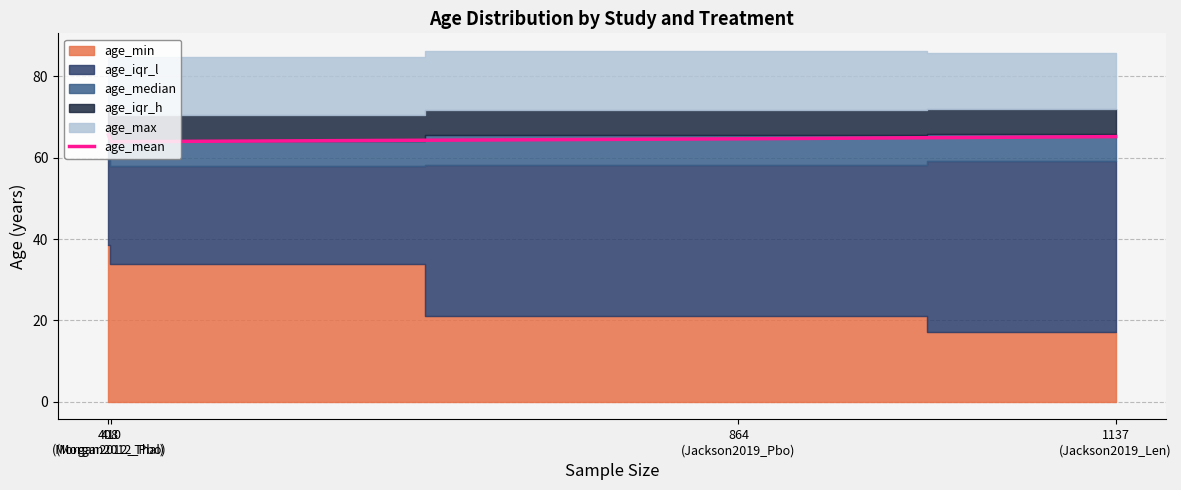

True or false: the data shows 35.3 at 864
(Jackson2019_Pbo).

False